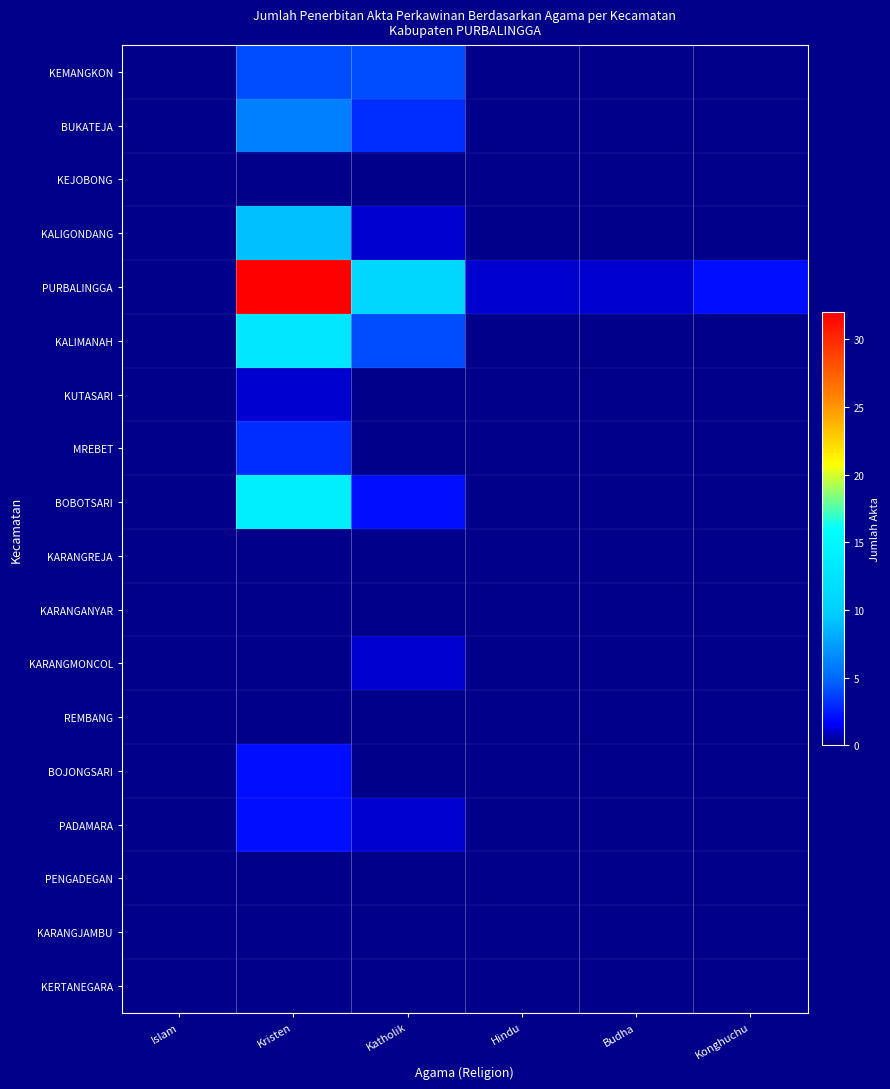

At Budha, list the series in order from largest to smallest.

PURBALINGGA, KEMANGKON, BUKATEJA, KEJOBONG, KALIGONDANG, KALIMANAH, KUTASARI, MREBET, BOBOTSARI, KARANGREJA, KARANGANYAR, KARANGMONCOL, REMBANG, BOJONGSARI, PADAMARA, PENGADEGAN, KARANGJAMBU, KERTANEGARA